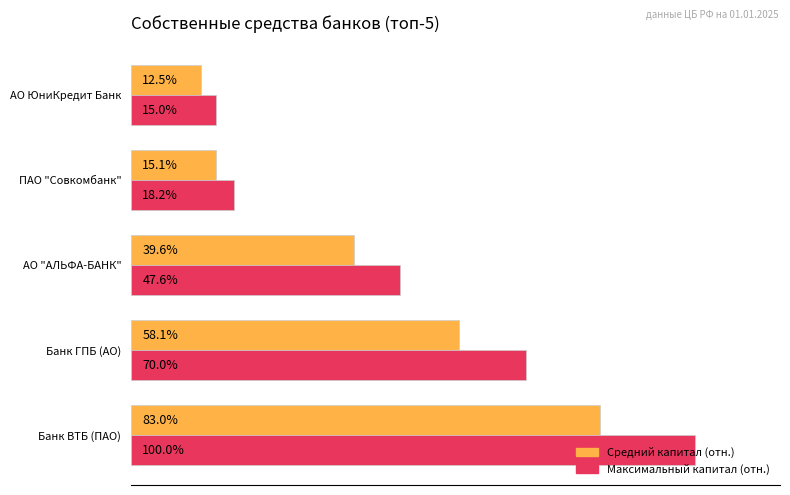

At which category is the sum across all series the highest?

Банк ВТБ (ПАО)